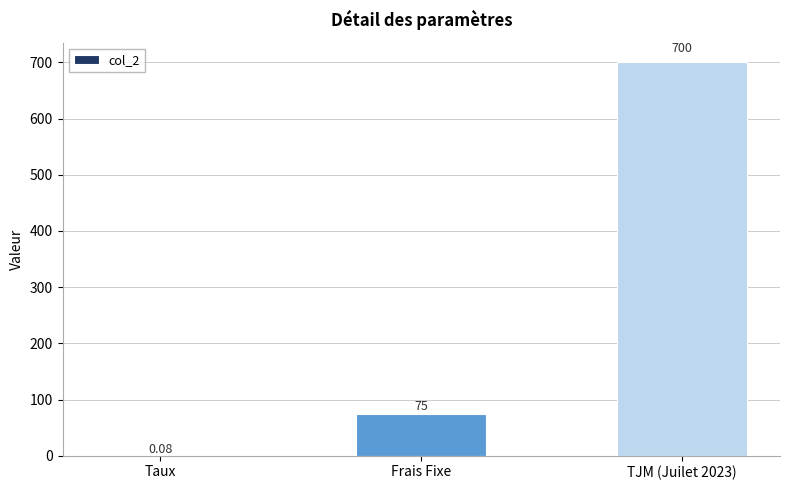

What is the sum of the values at Frais Fixe and TJM (Juilet 2023)?

775.0